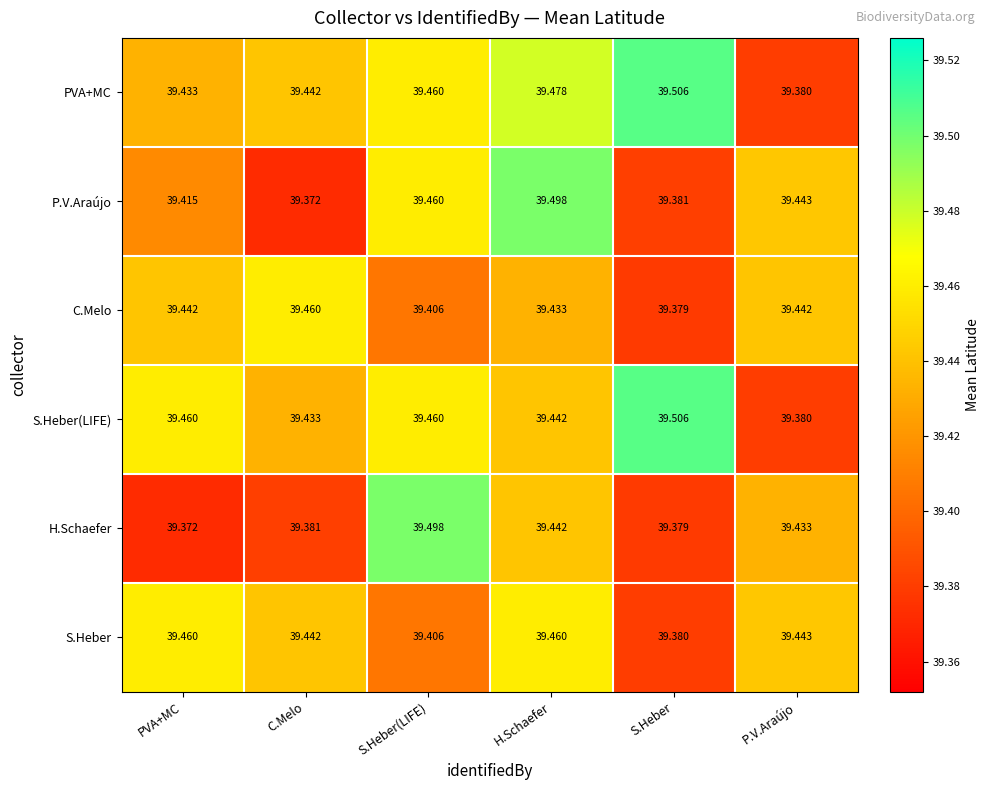

At which label is PVA+MC closest to 39?

P.V.Araújo